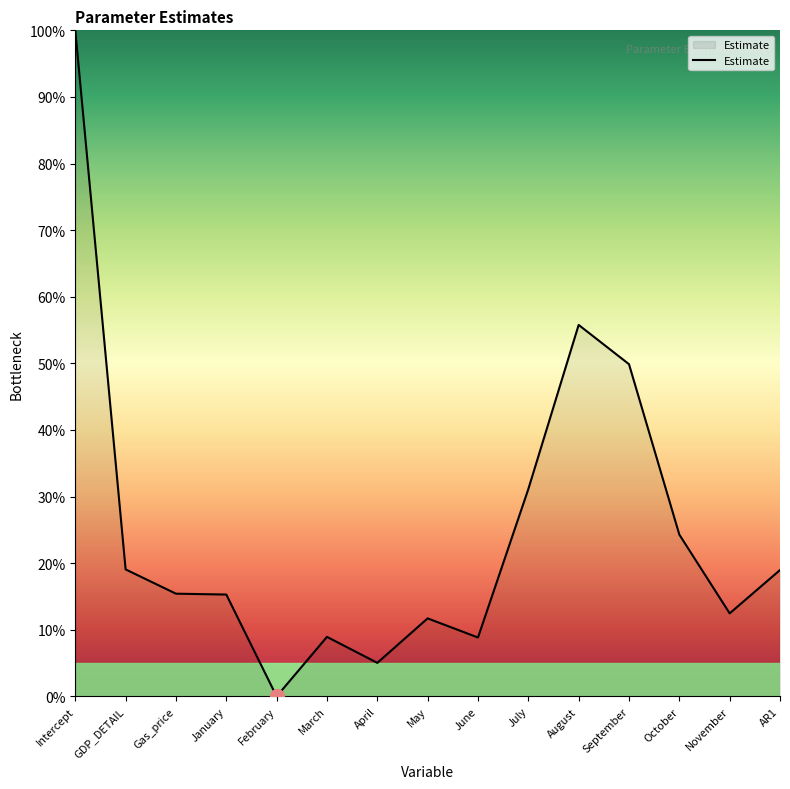

What is the ratio of the value at Gas_price to the value at August?

0.3